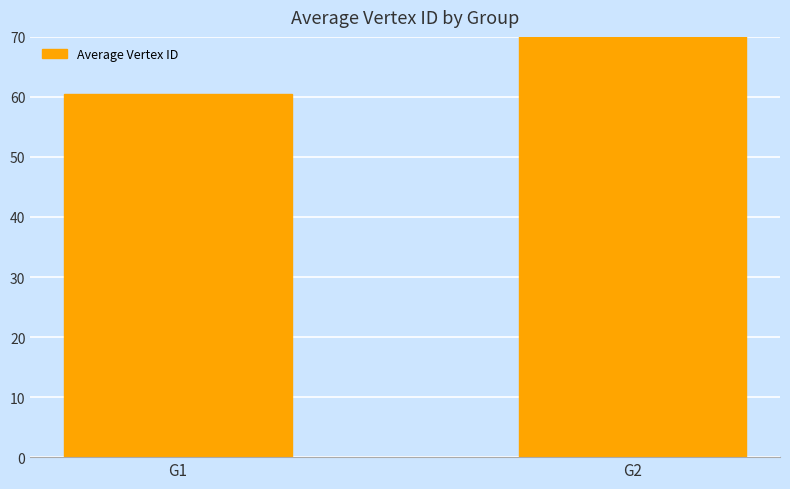

Reading left to right, extract all data points from this chart.

60.5	88.5